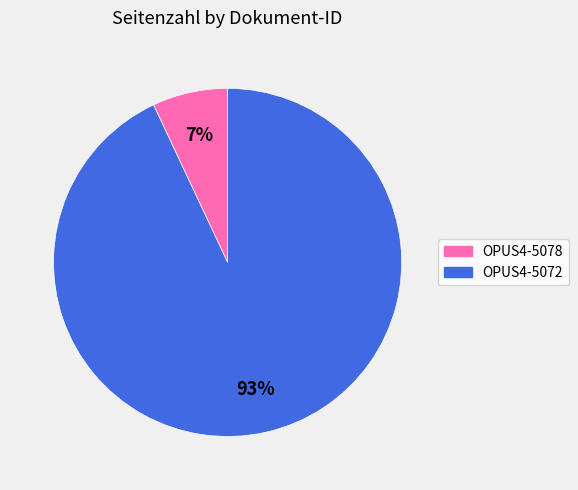

Which category has the biggest portion of the pie?

OPUS4-5072